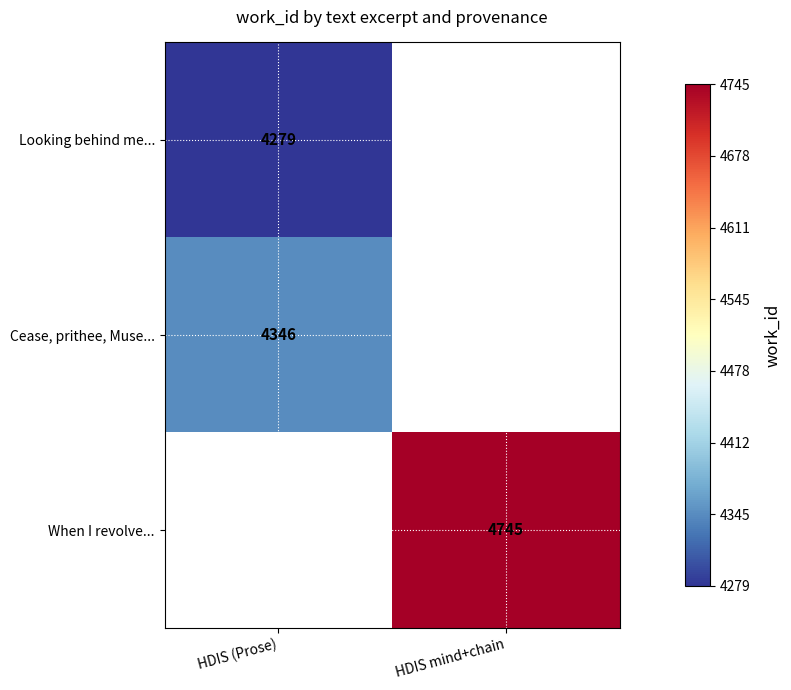

Is it true that When I revolve... equals 7140 at HDIS mind+chain?

False